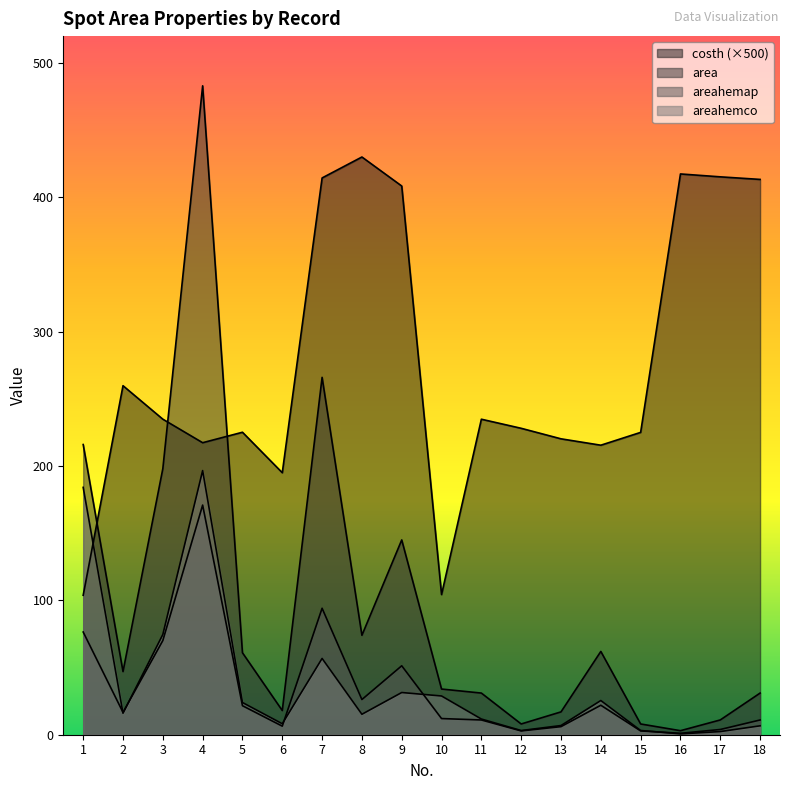

True or false: areahemco and area cross at least once.

False